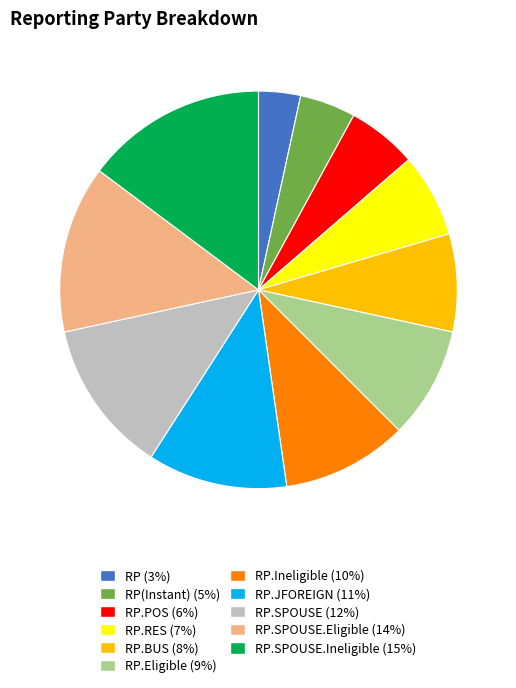

Does any single category account for the majority?

No